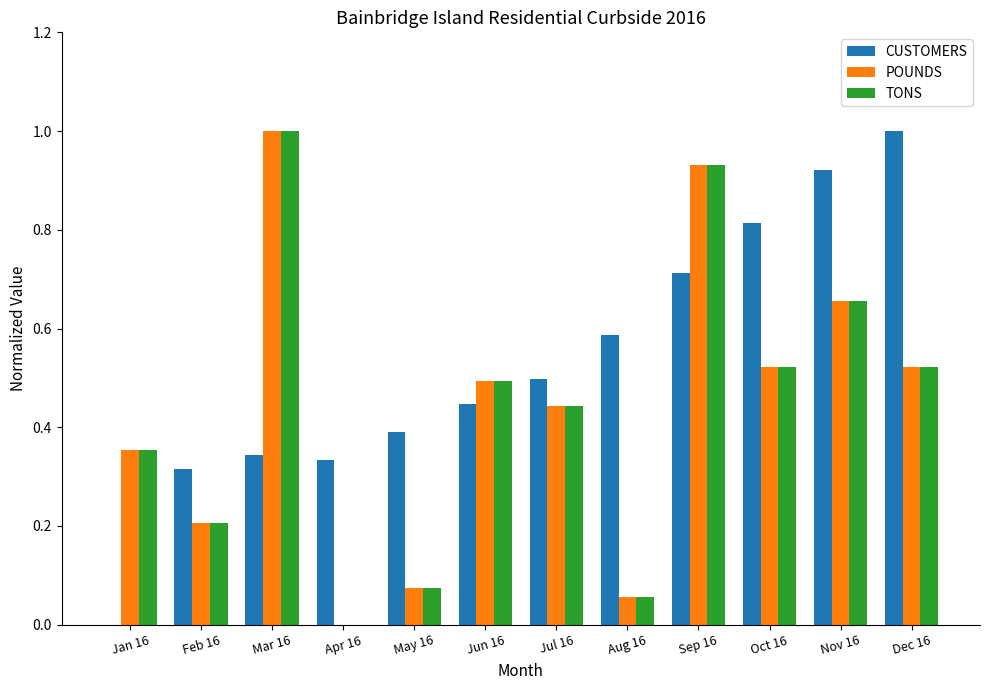

What is the sum of all POUNDS values?

5.3